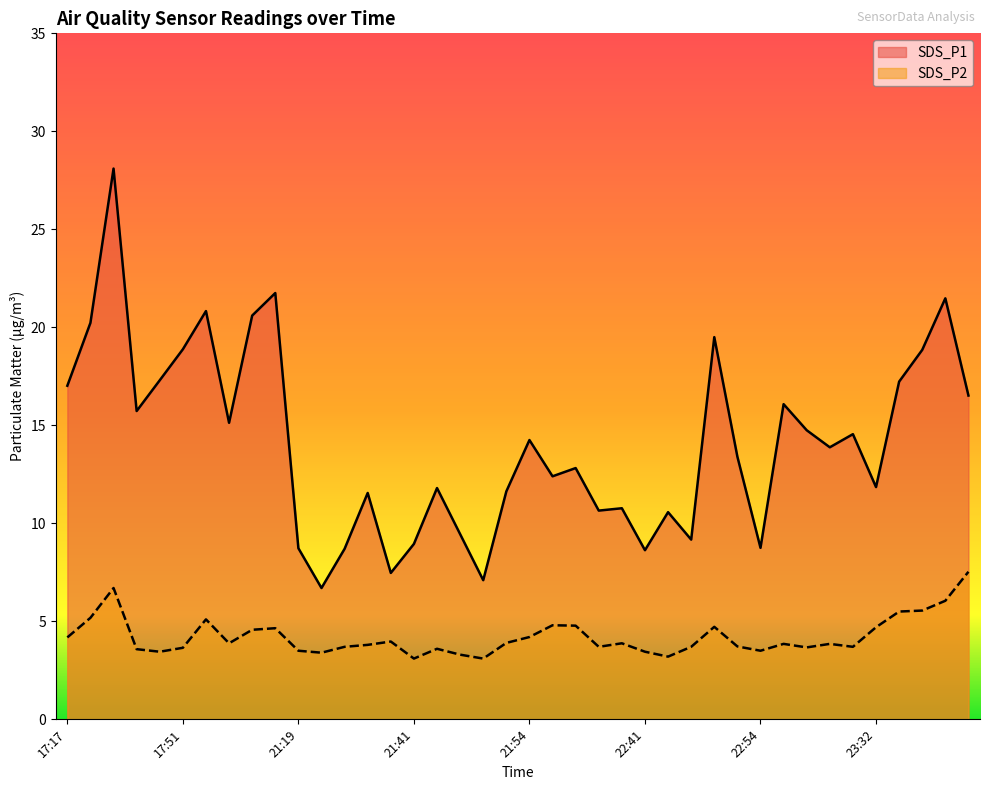

Between 21:47 and 21:52, which series saw the biggest shift?

SDS_P1